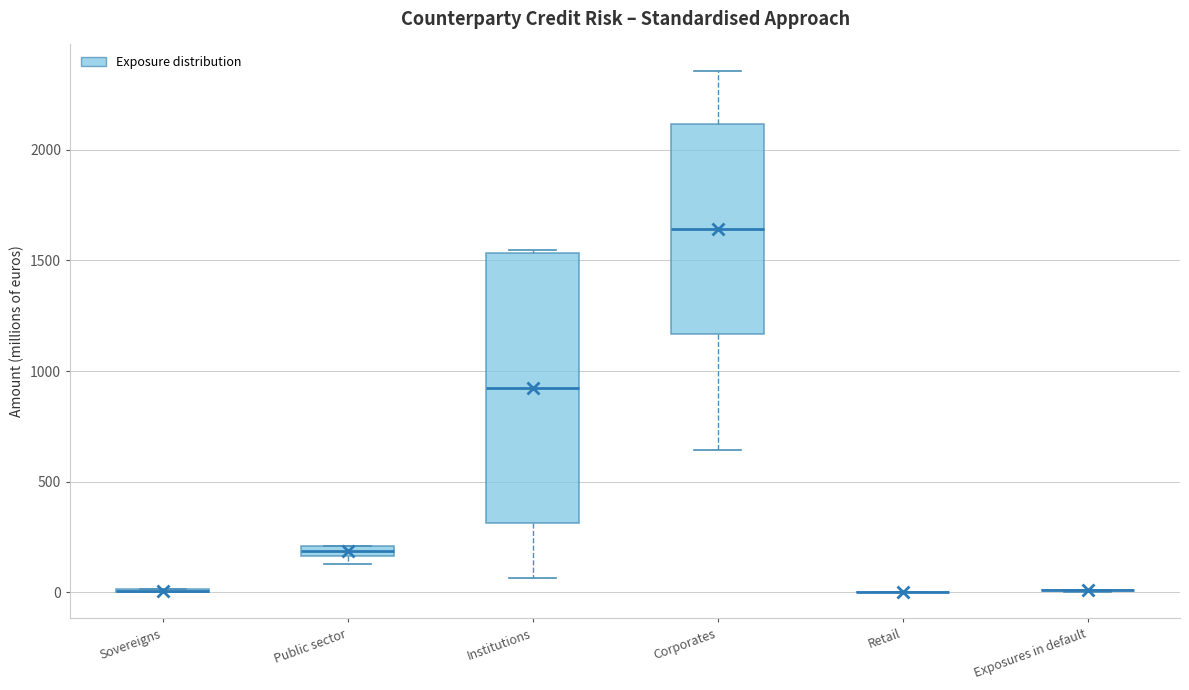

Which box is the tallest, from its lower edge to its upper edge?

Institutions